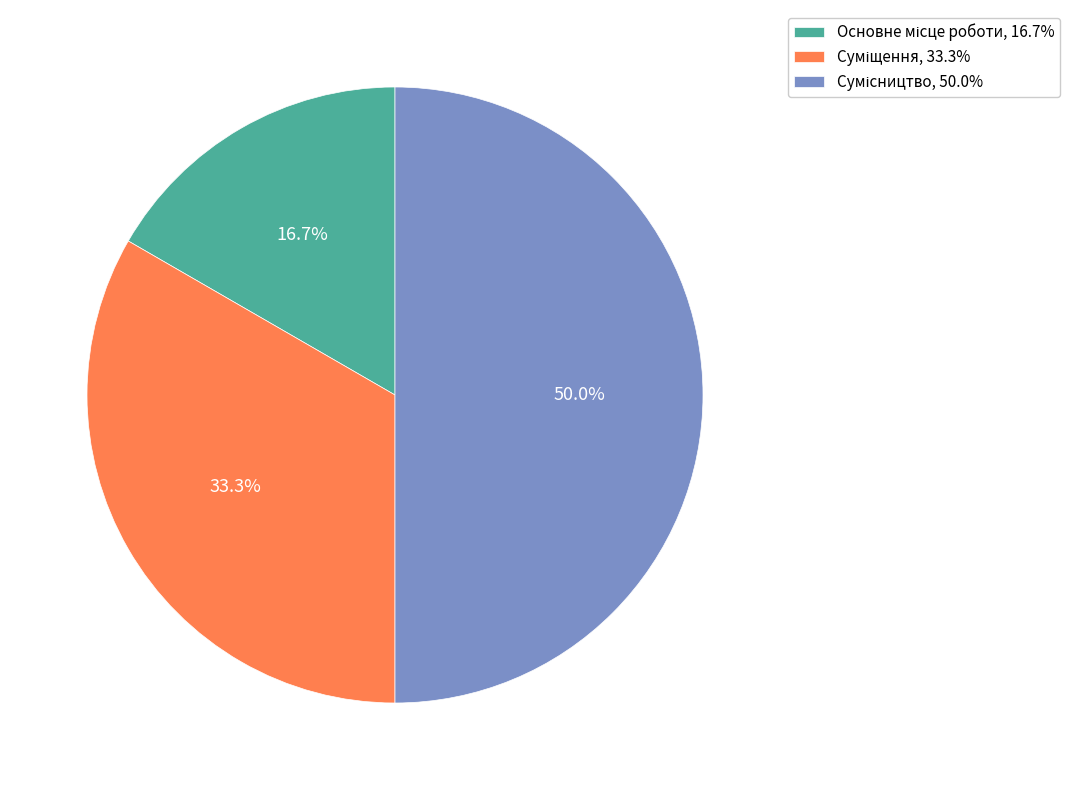

What percentage is the Сумісництво slice, to the nearest percent?

50%